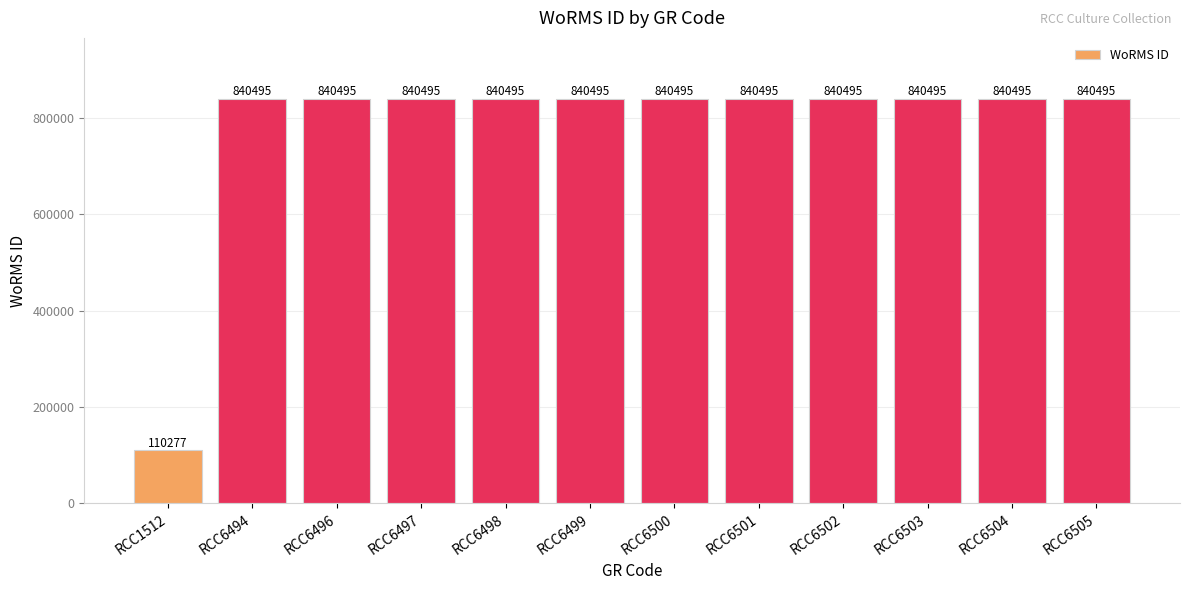

What is the sum of all values?

9355722